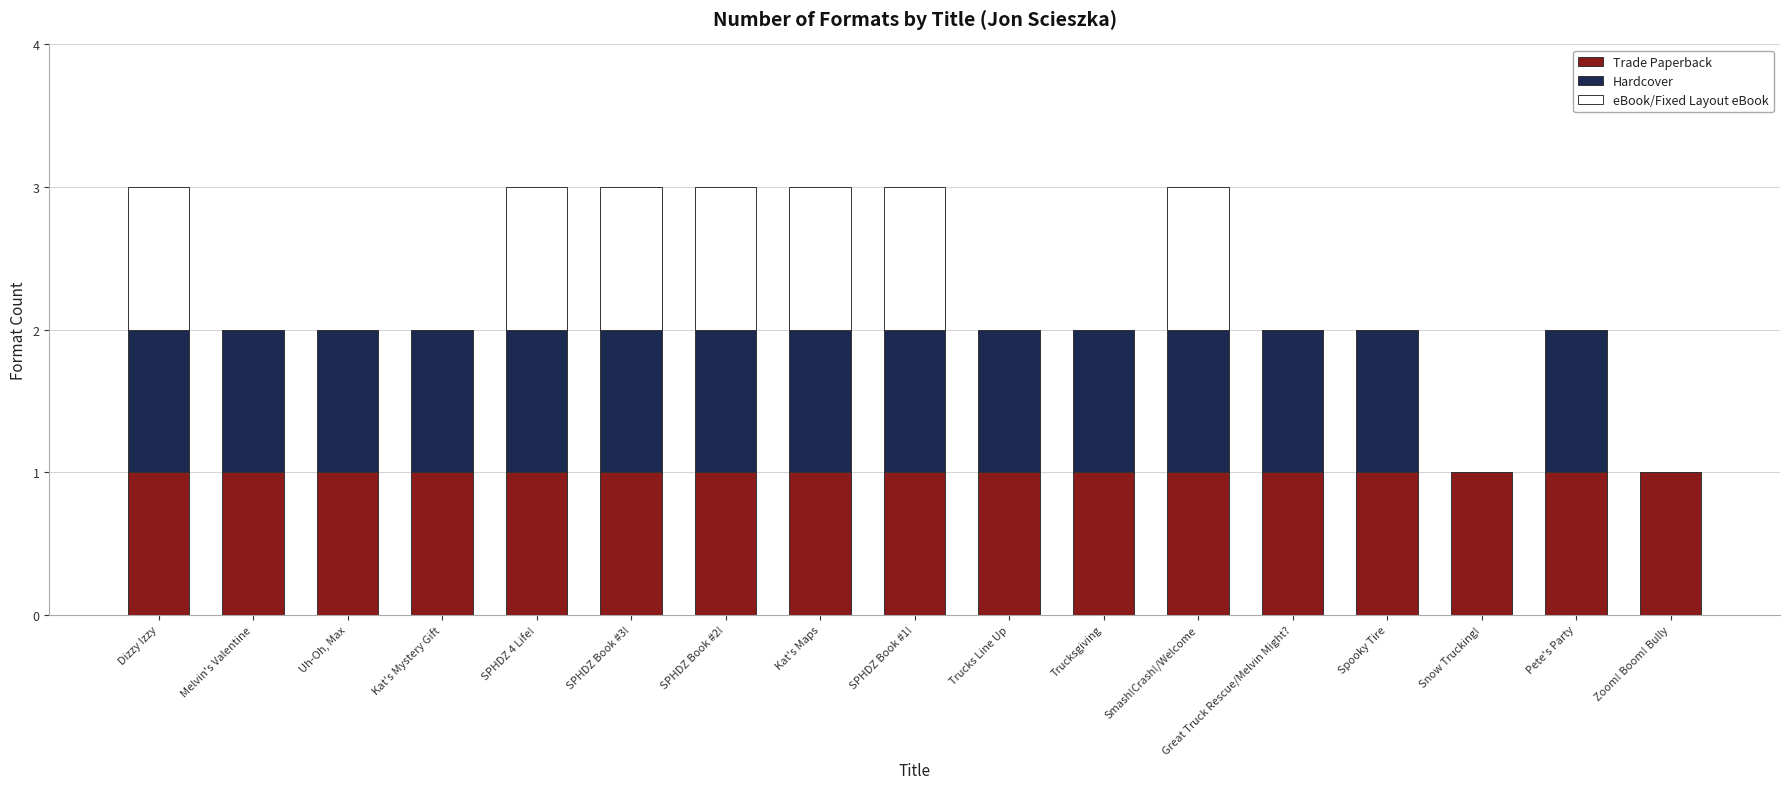

Is it true that Trade Paperback equals 1 at Zoom! Boom! Bully?

True